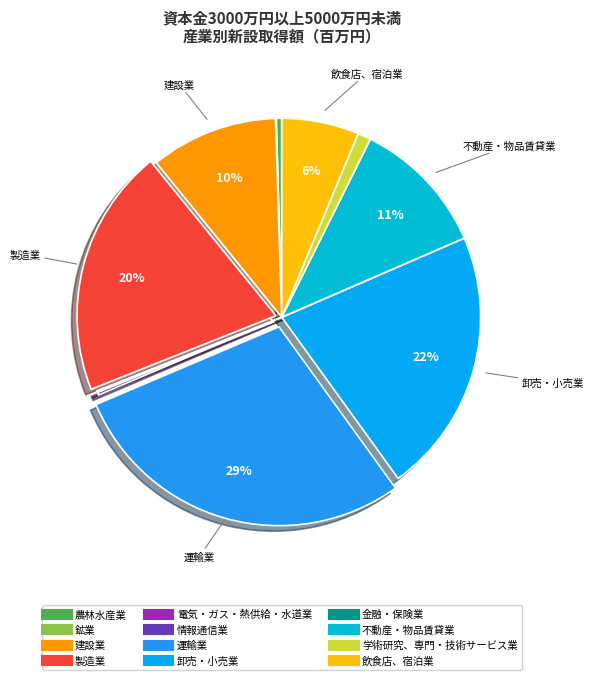

Count the number of slices in the pie.

12